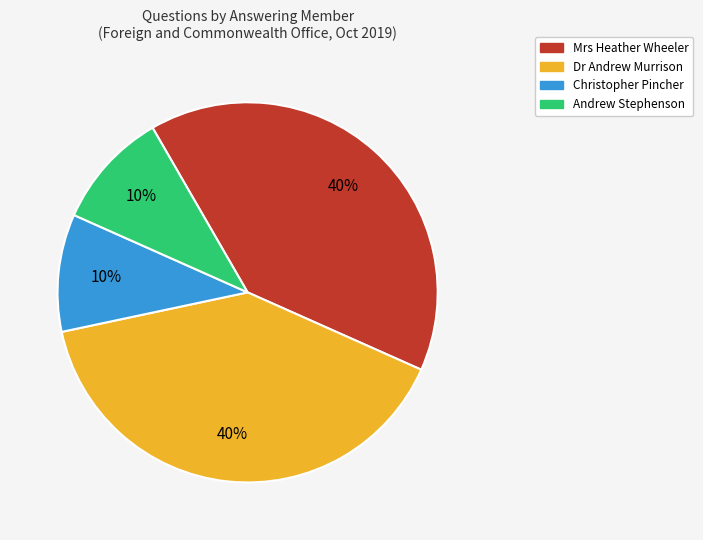

Is there any slice that represents more than half of the pie?

No